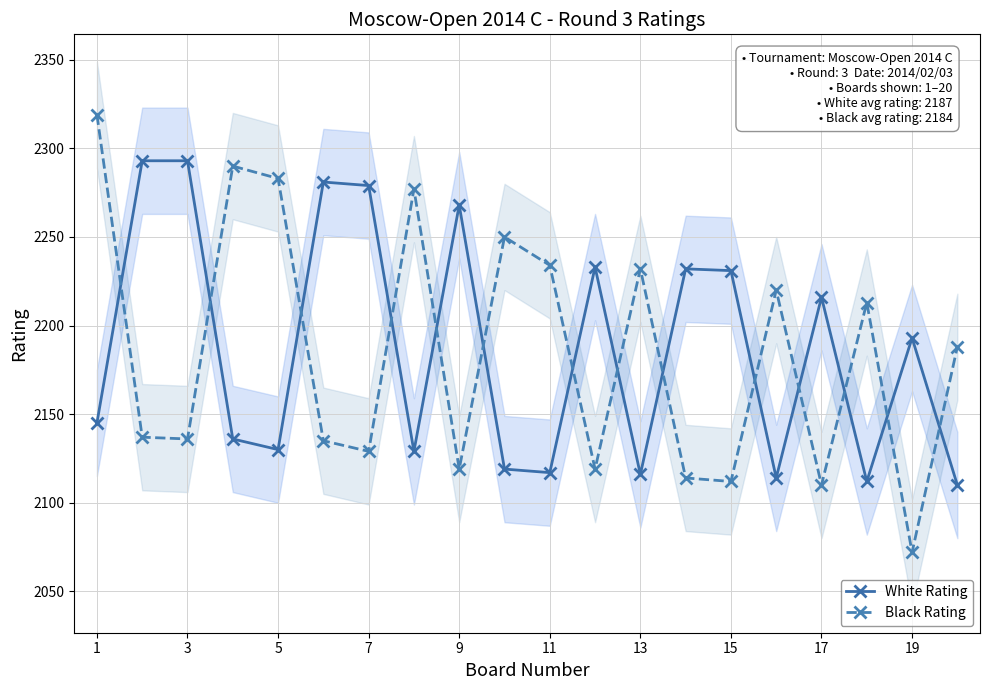

What is the maximum value for White Rating?

2293